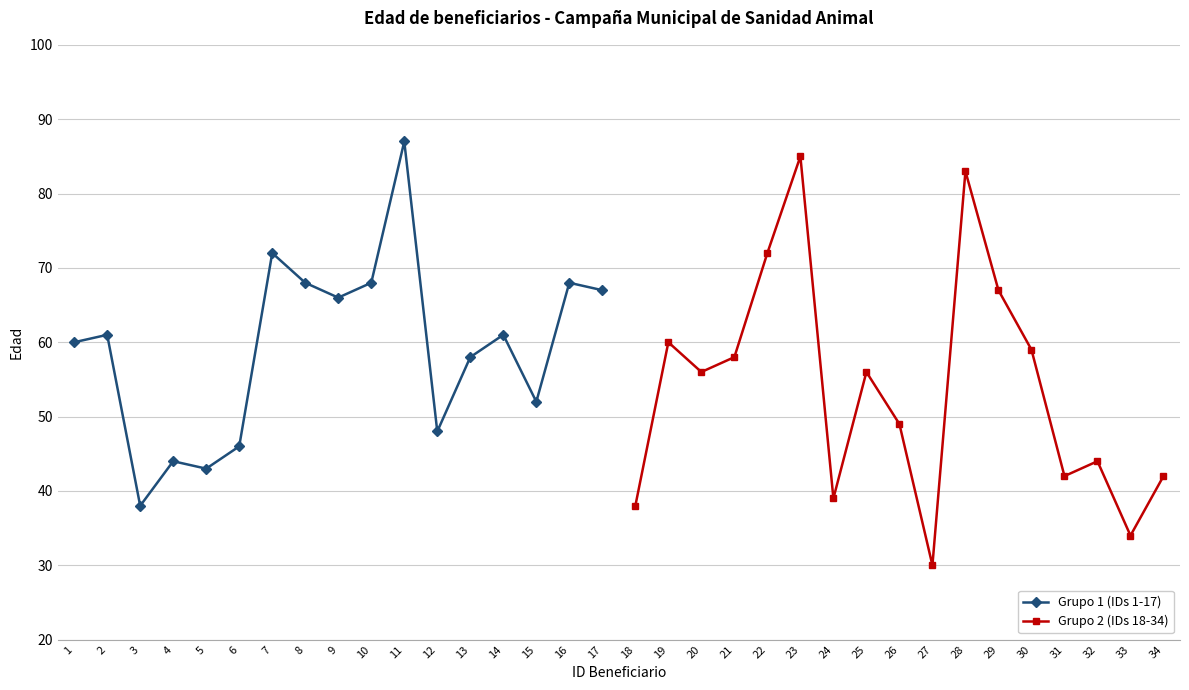

Which has a higher value, 10 or 11?

11